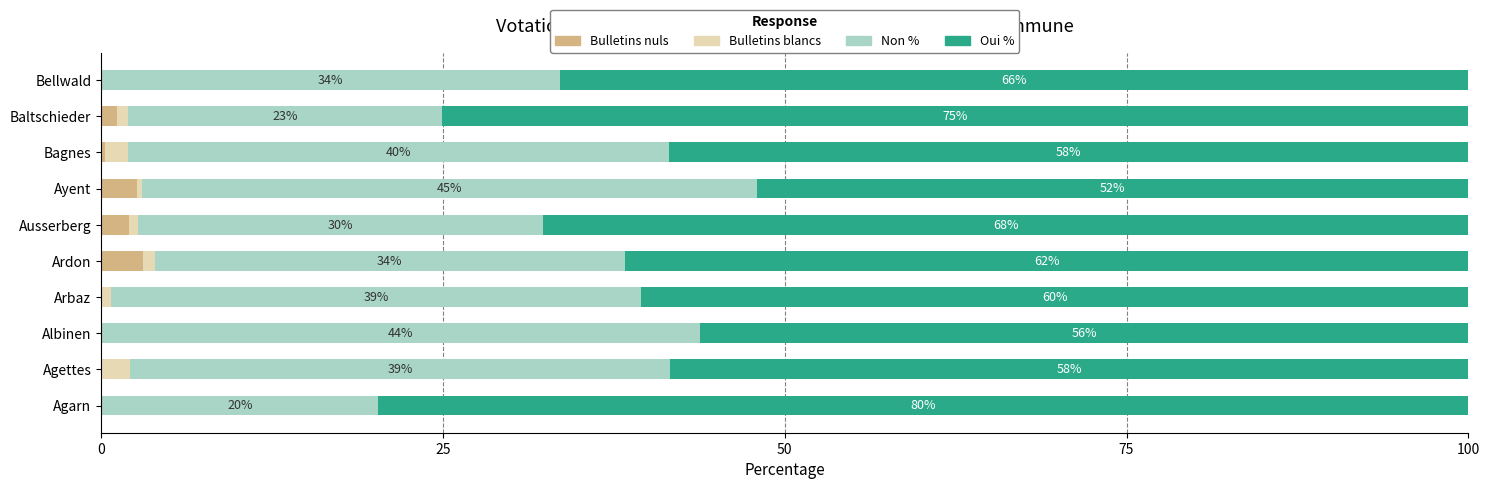

Does the chart contain any negative values?

No